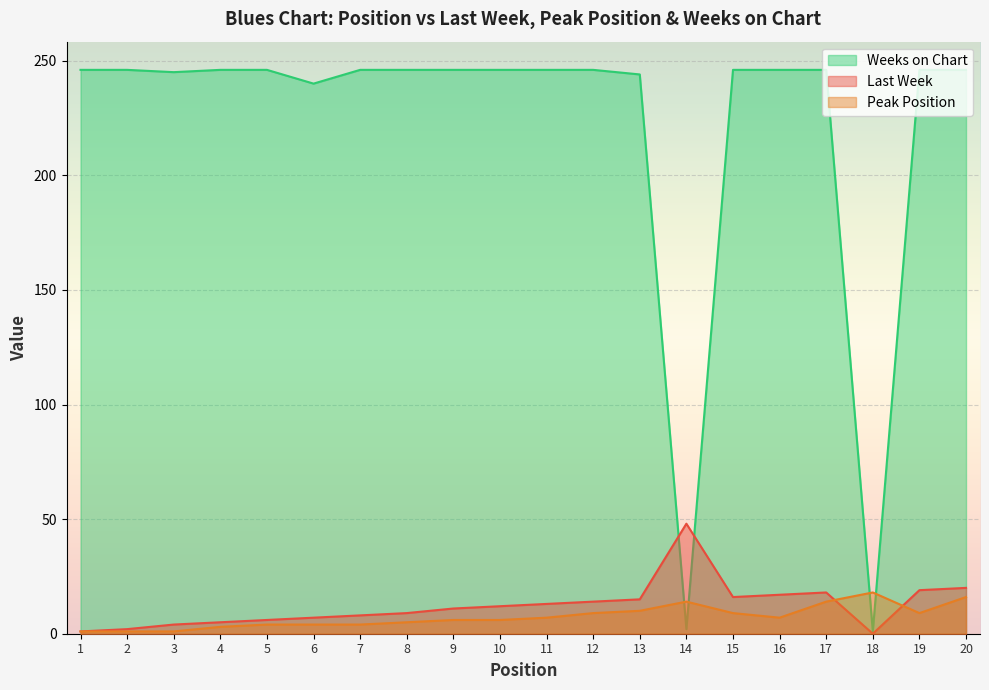

What is the greatest value displayed?

246